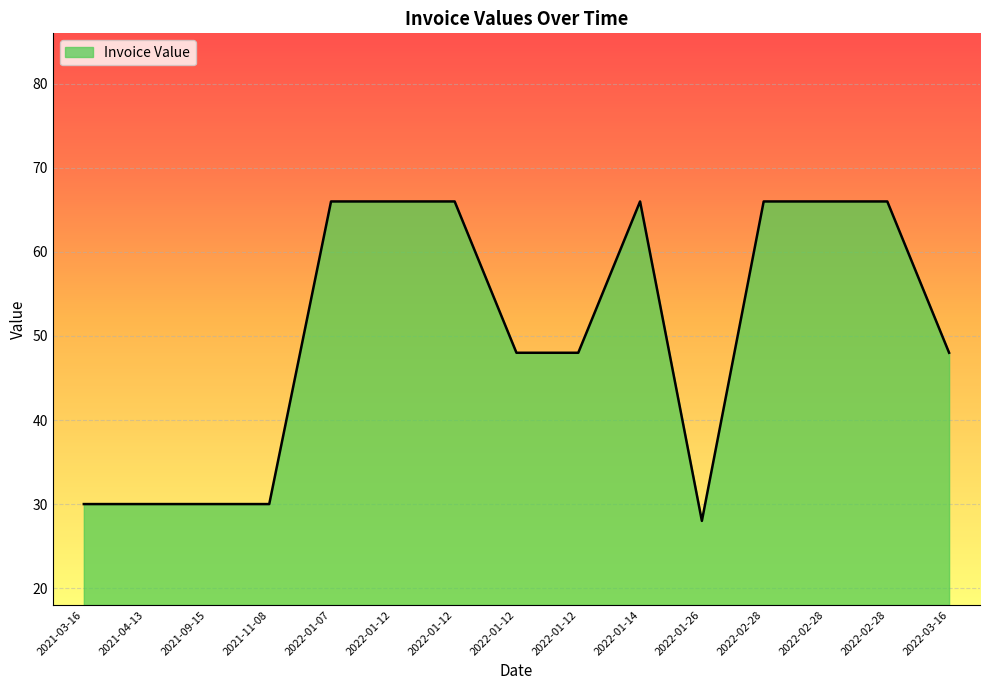

How many lines are shown in the chart?

1